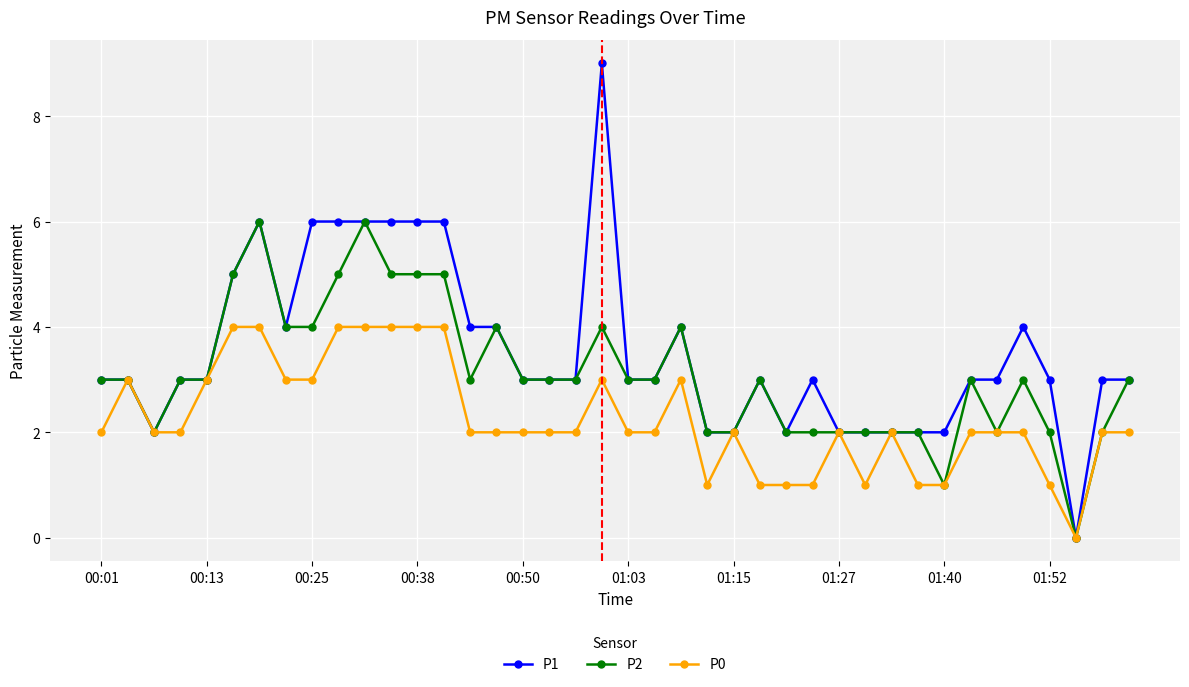

What is the maximum value shown in the chart?

9